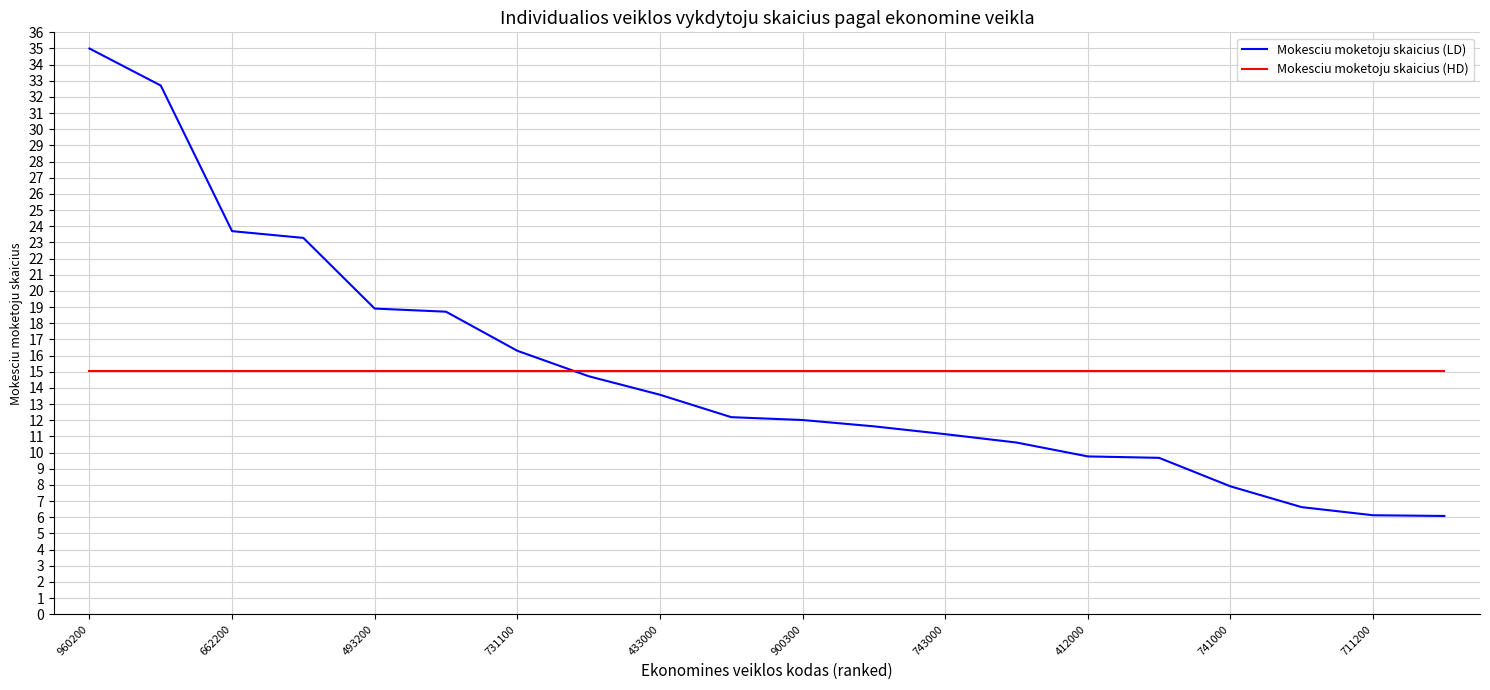

Which series has the largest range (max minus min)?

Mokesciu moketoju skaicius (LD)